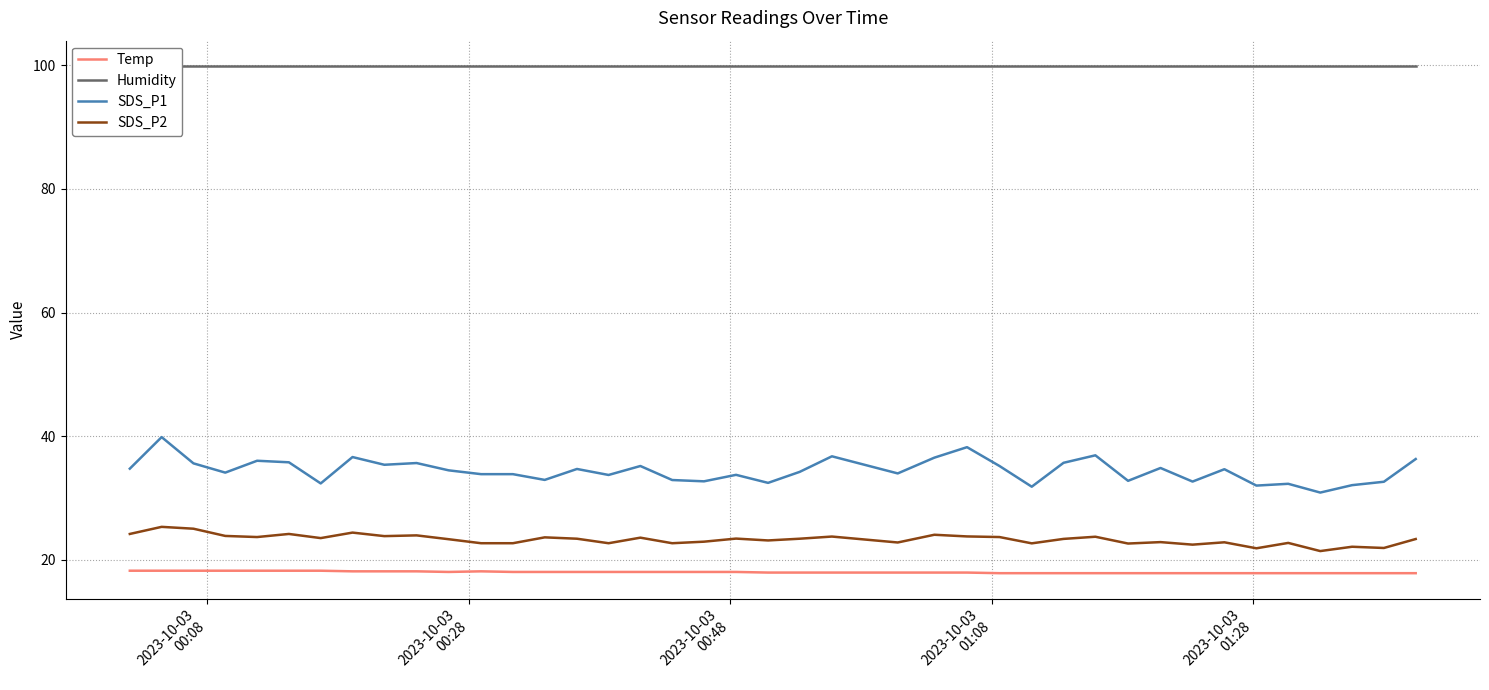

What is the difference between the second highest and second lowest values in the Temp series?

0.4